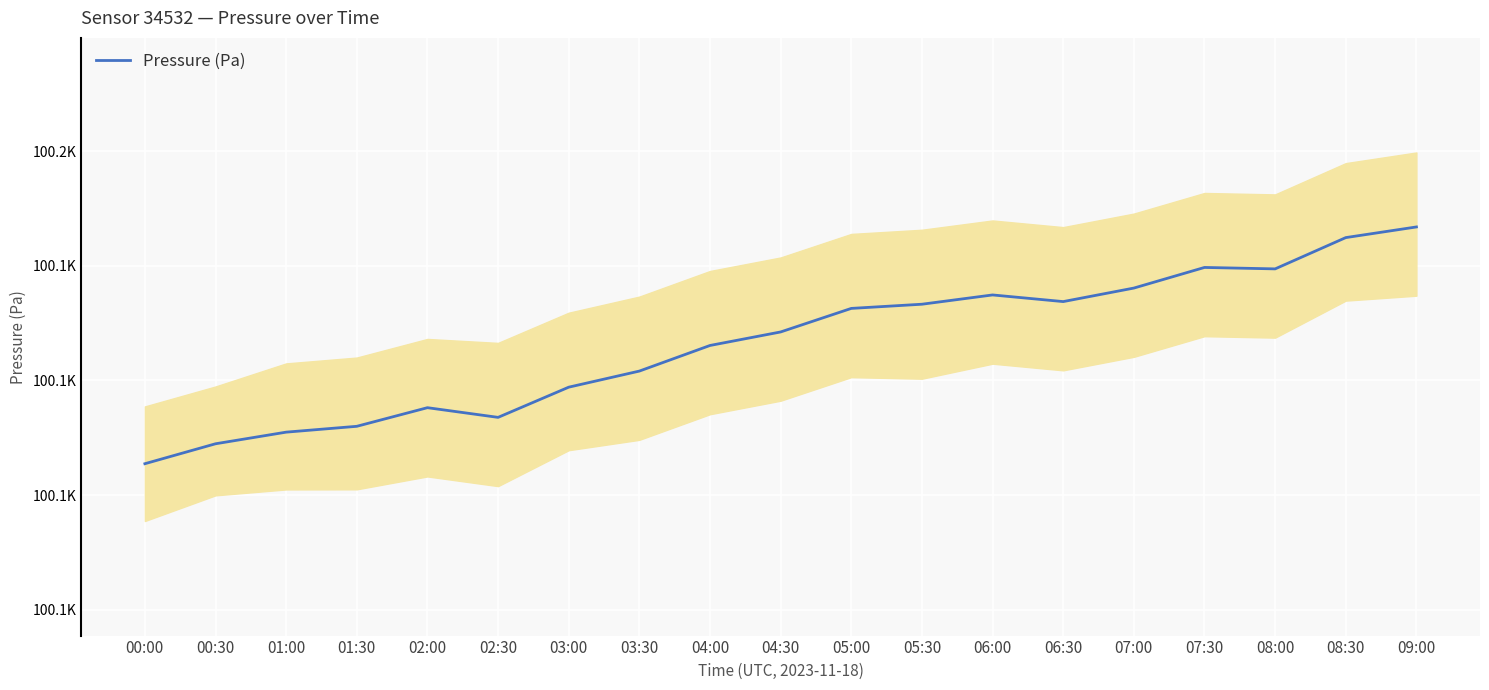

What is the difference between the maximum and minimum values?

41.3